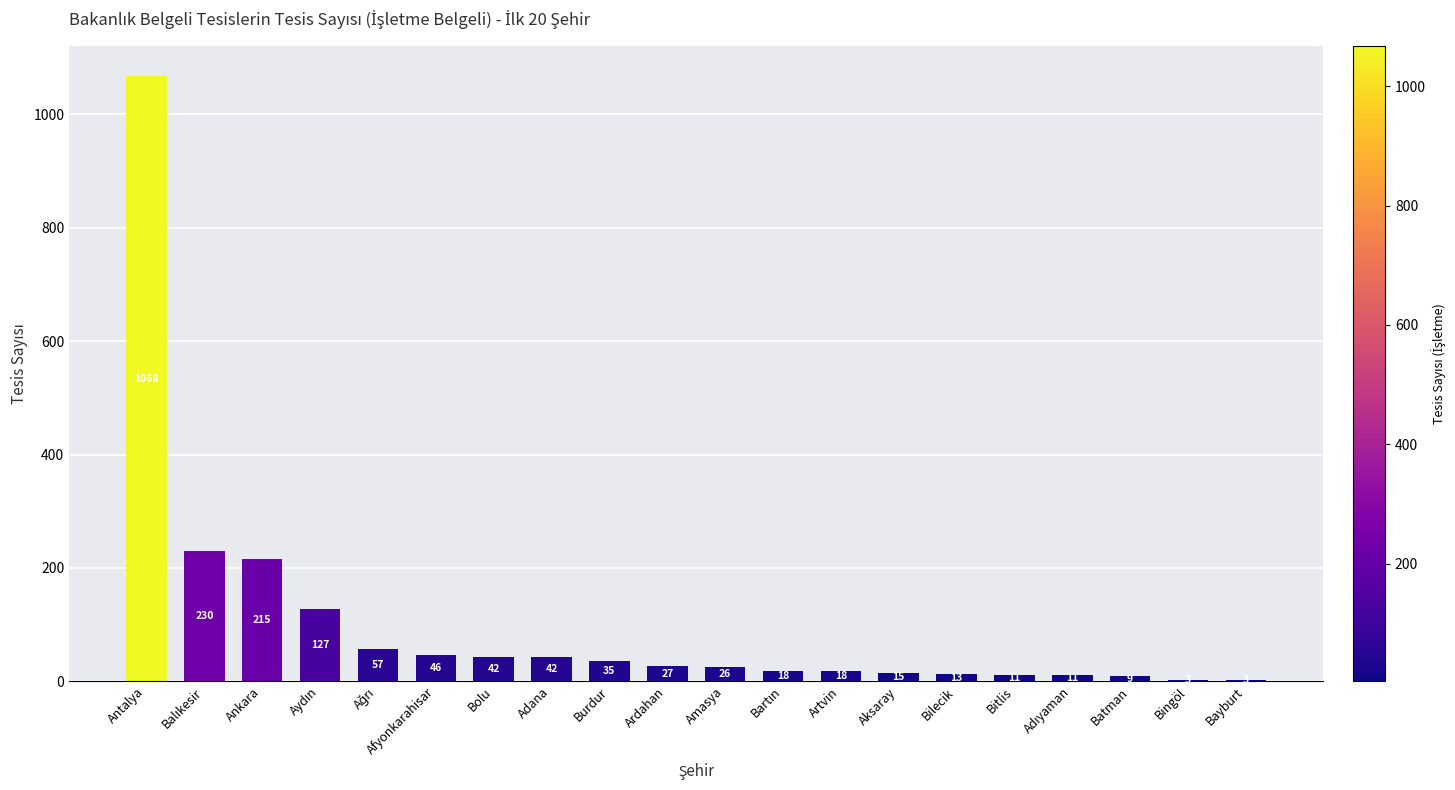

What is the average value?

101